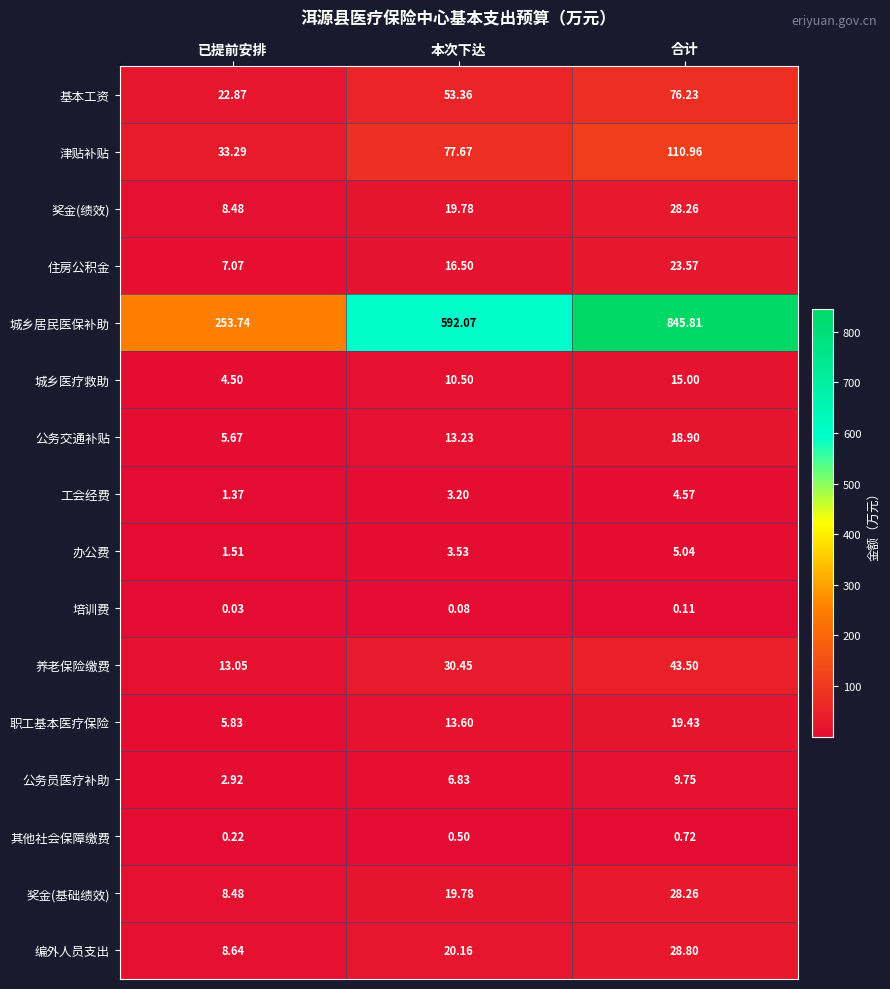

At which label is 奖金(基础绩效) closest to 18?

本次下达